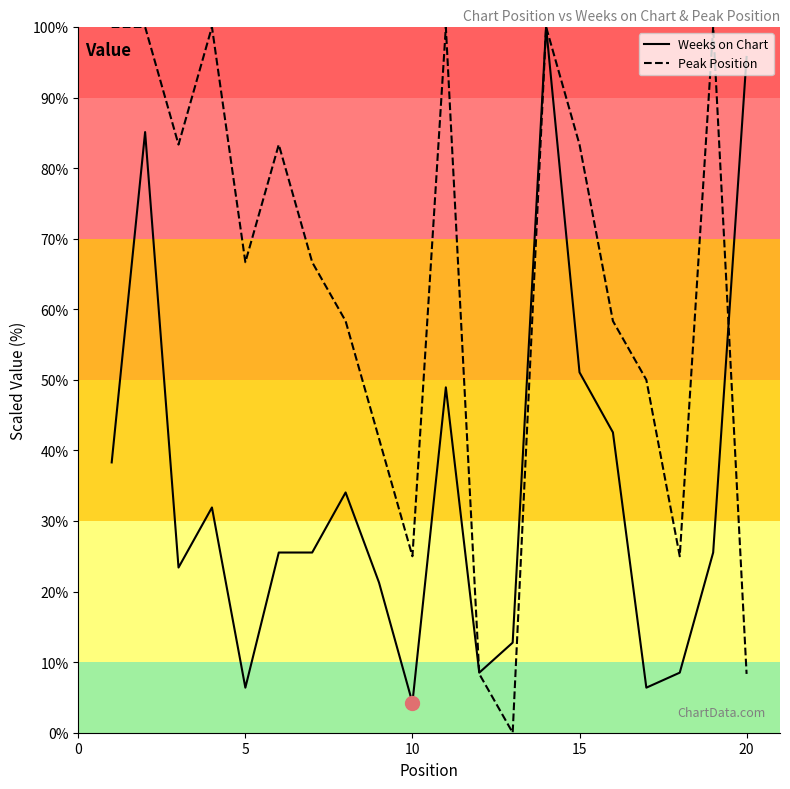

Which series has the largest total across all categories?

Peak Position